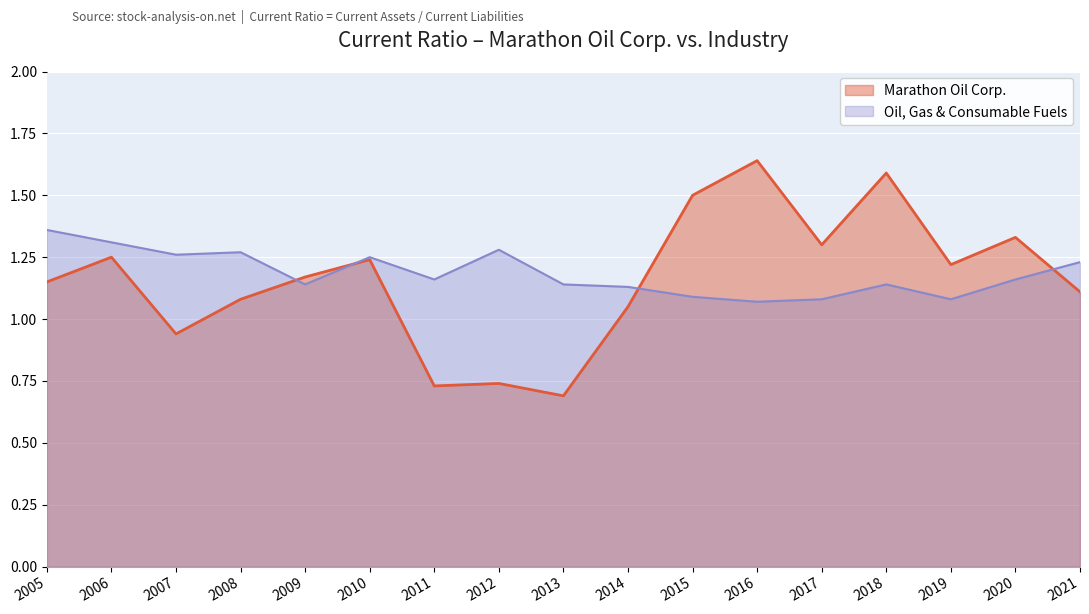

Reading left to right, what are all the values shown in this chart?

Marathon Oil Corp.: 1.1	1.2	0.9	1.1	1.2	1.2	0.7	0.7	0.7	1.1	1.5	1.6	1.3	1.6	1.2	1.3	1.1
Oil, Gas & Consumable Fuels: 1.4	1.3	1.3	1.3	1.1	1.2	1.2	1.3	1.1	1.1	1.1	1.1	1.1	1.1	1.1	1.2	1.2